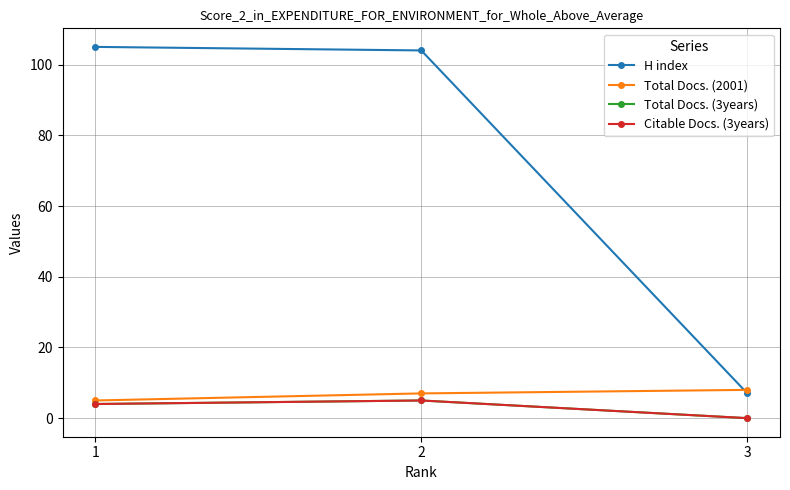

At which category does the chart reach its peak across all series?

1